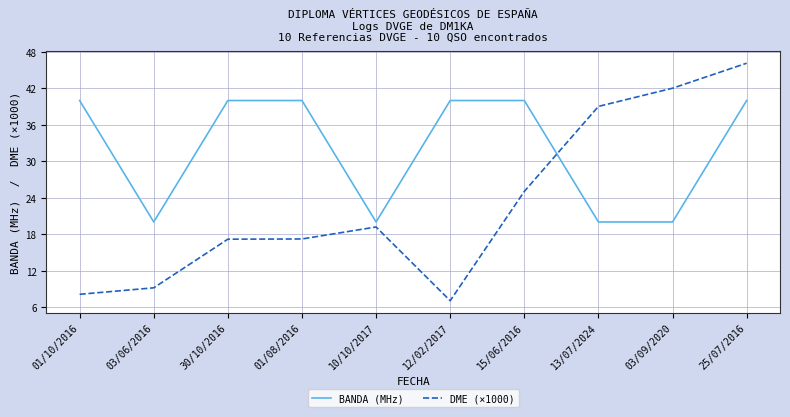

At which category is the sum across all series the highest?

25/07/2016